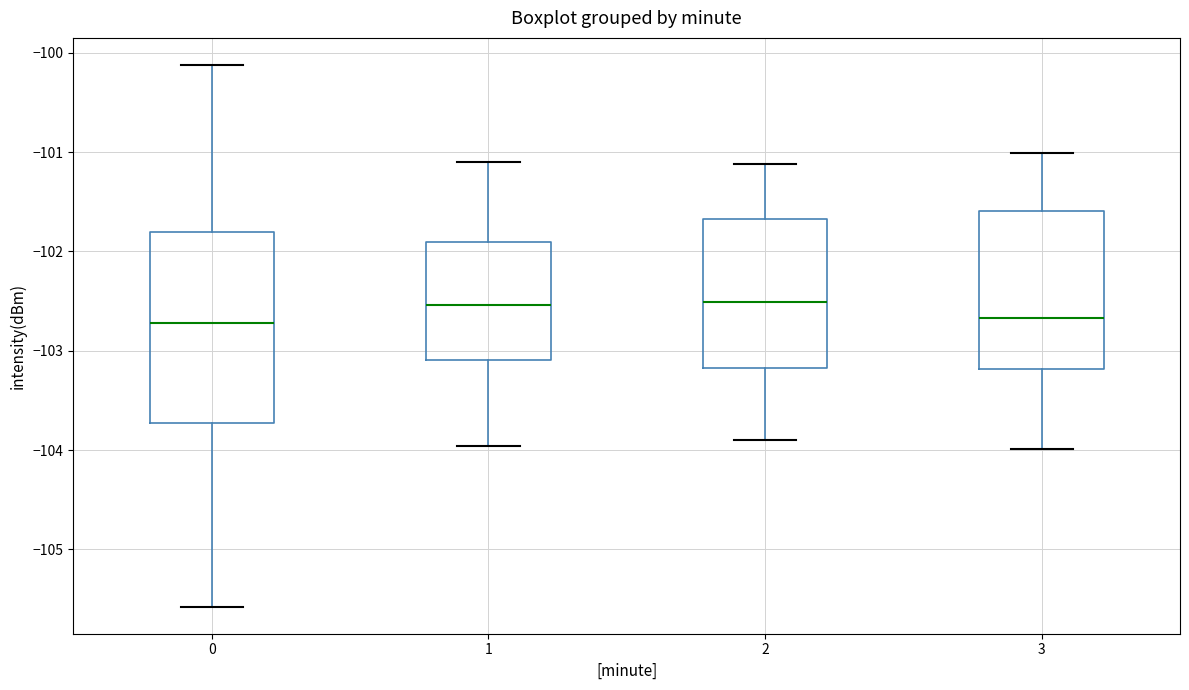

Comparing the boxes themselves (not the whiskers), which one is the tallest?

0